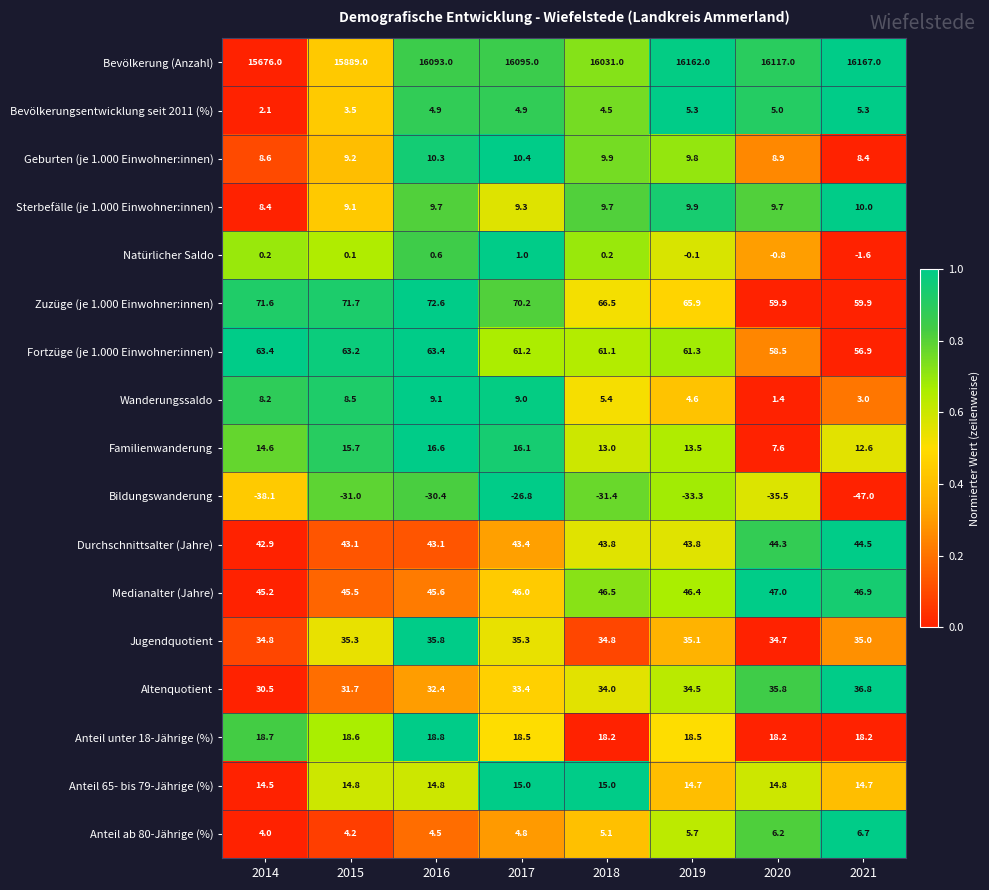

Which category has the highest value across all series?

2021